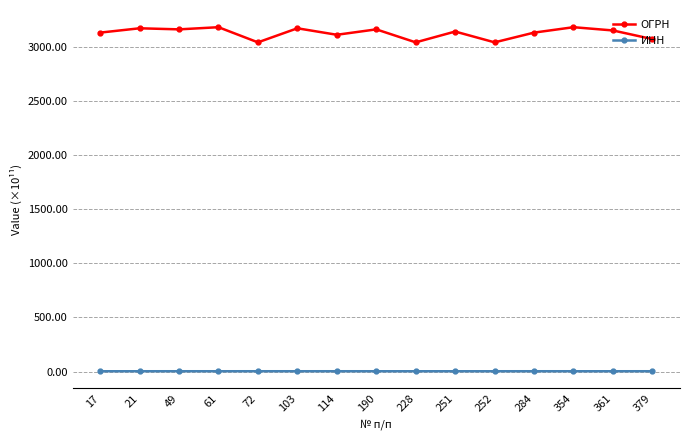

How many lines are shown in the chart?

2